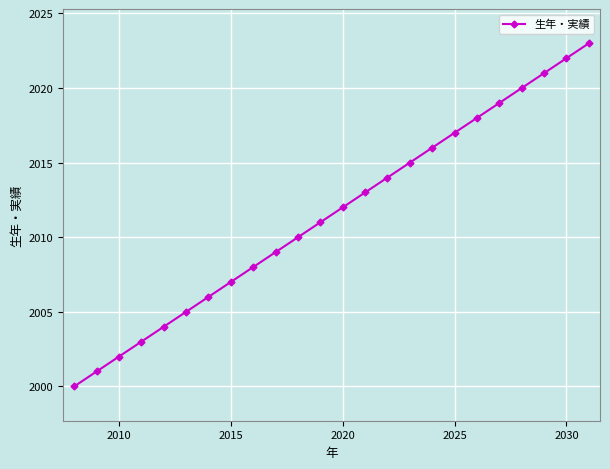

What is the sum of all values?

48276